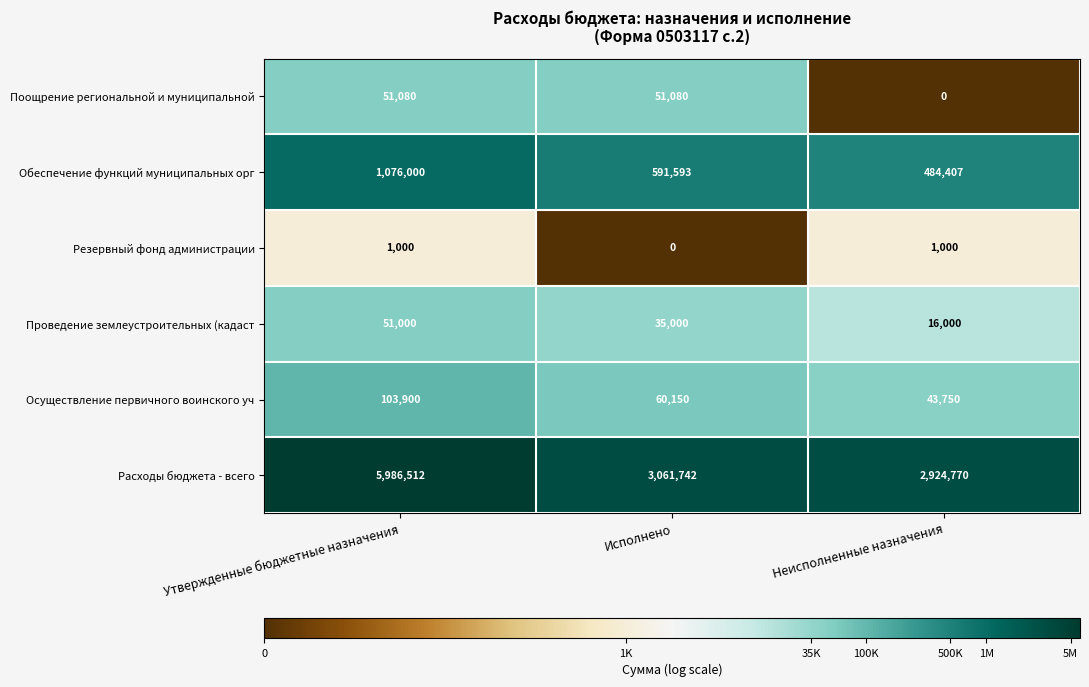

Which series has the largest total across all categories?

Расходы бюджета - всего